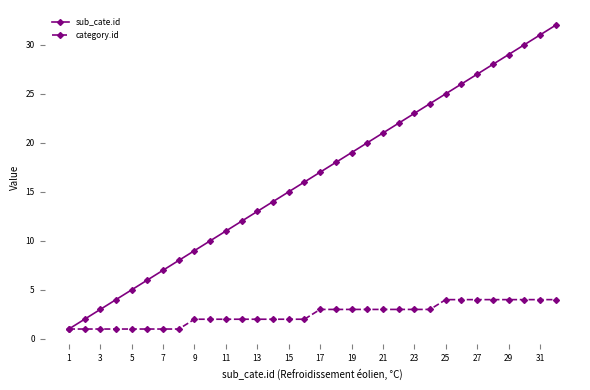

Count the number of categories in the chart.

32